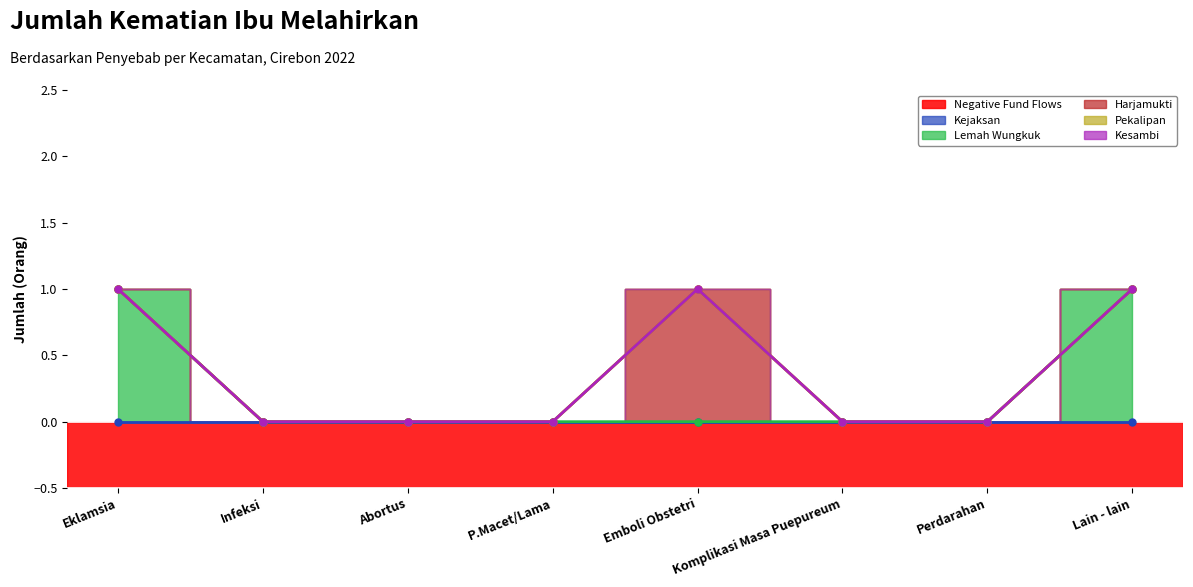

What is the label of the 7th point from the left?

Perdarahan